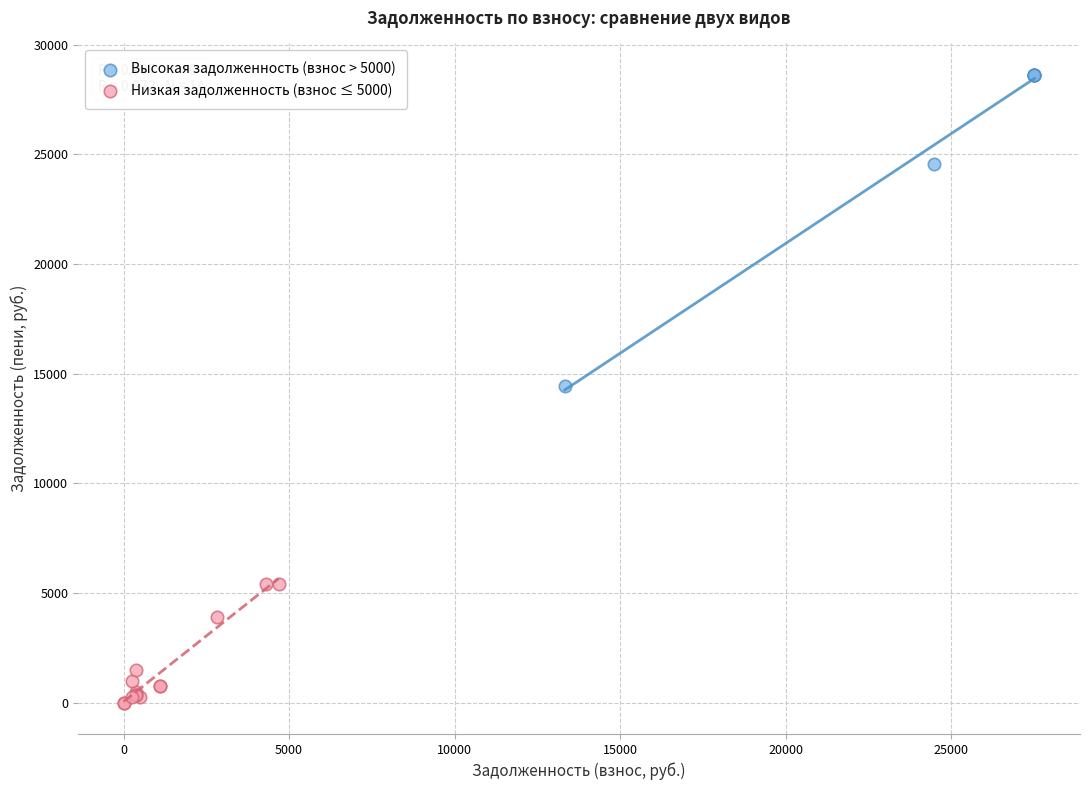

Which series has the widest spread of Y values?

Высокая задолженность (взнос > 5000)